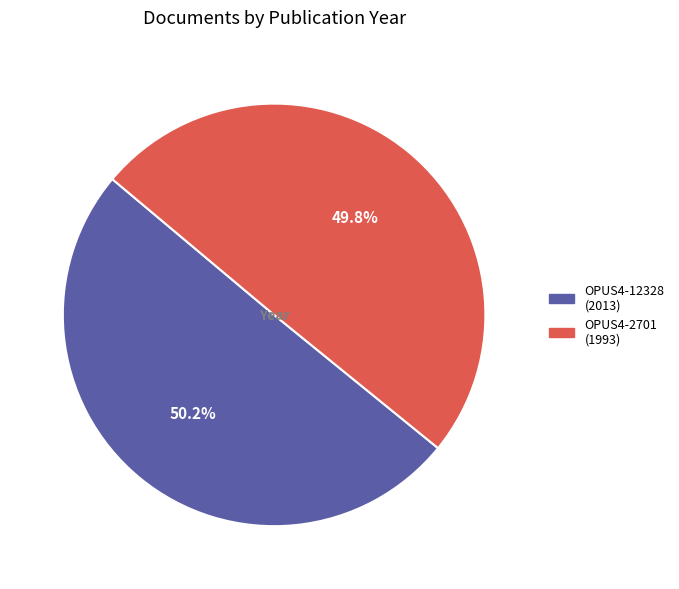

Approximately how many times larger is the value at OPUS4-2701 compared to OPUS4-12328?

1.0